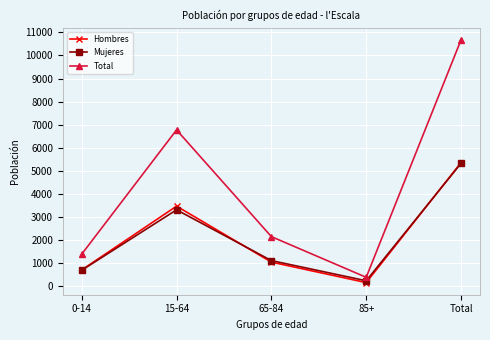

The Hombres series shows 3267 at Total. True or false?

False